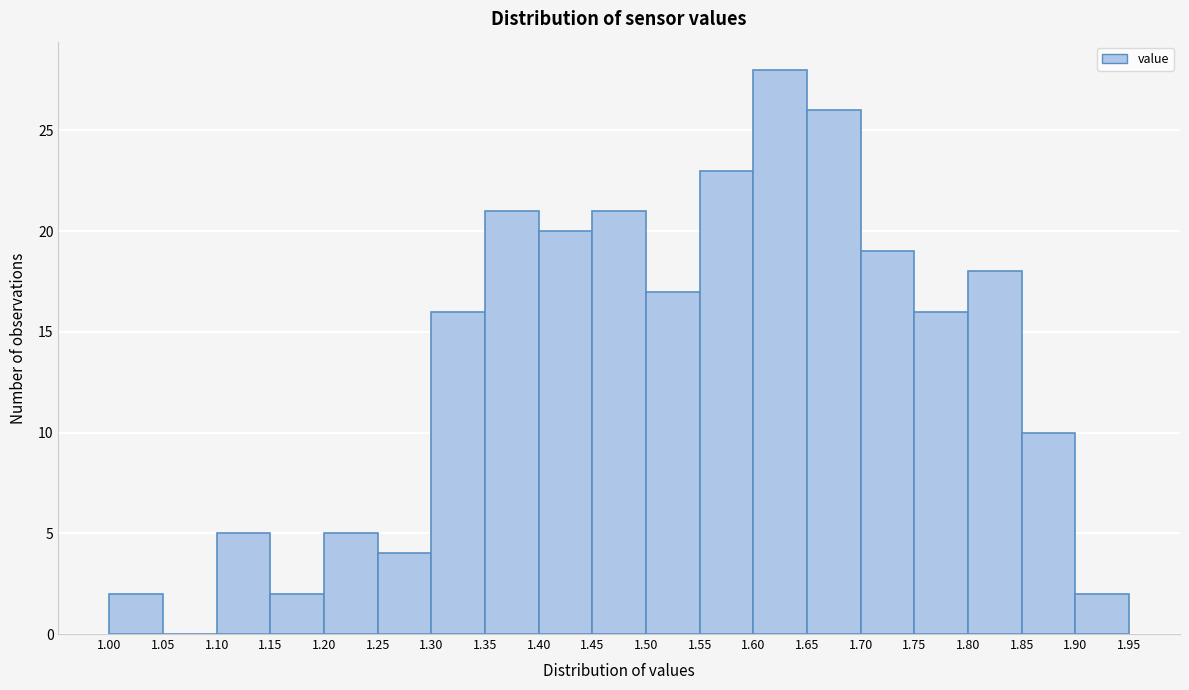

Reading left to right, list every bar in this chart as the range it spans on the x-axis followed by its height. The values are not printed on the chart, so give them approximately, as read against the axis.

1.00 to 1.05: 2
1.05 to 1.10: 0
1.10 to 1.15: 5
1.15 to 1.20: 2
1.20 to 1.25: 5
1.25 to 1.30: 4
1.30 to 1.35: 16
1.35 to 1.40: 21
1.40 to 1.45: 20
1.45 to 1.50: 21
1.50 to 1.55: 17
1.55 to 1.60: 23
1.60 to 1.65: 28
1.65 to 1.70: 26
1.70 to 1.75: 19
1.75 to 1.80: 16
1.80 to 1.85: 18
1.85 to 1.90: 10
1.90 to 1.95: 2